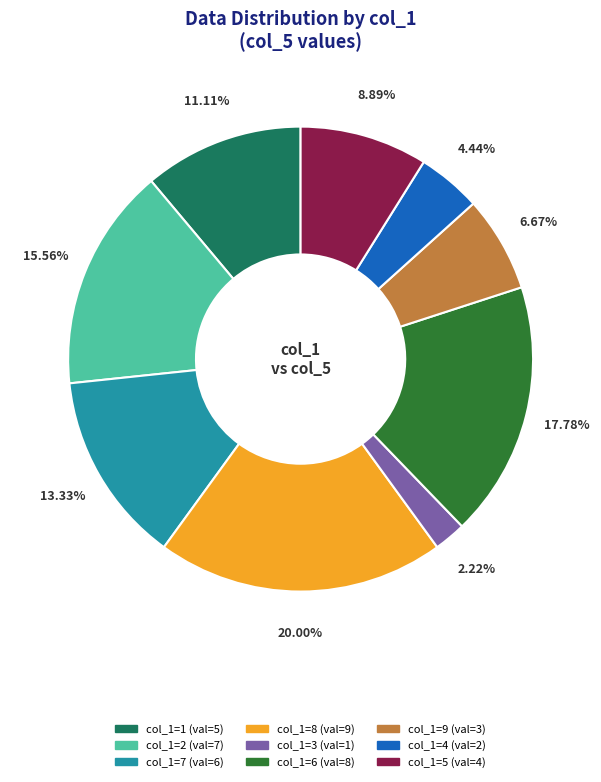

Is there a majority slice in this chart?

No